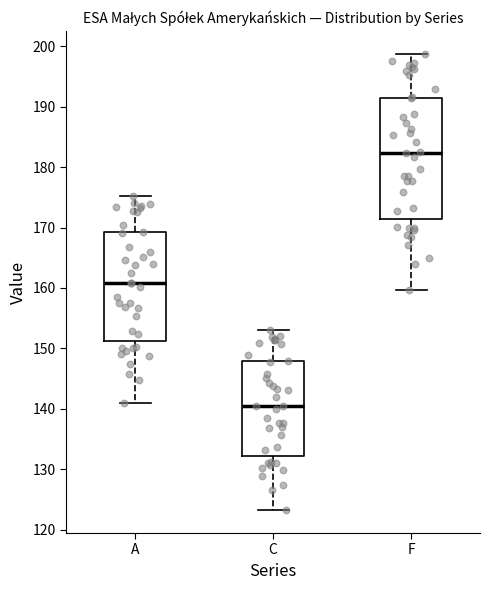

Comparing the boxes themselves (not the whiskers), which one is the tallest?

F